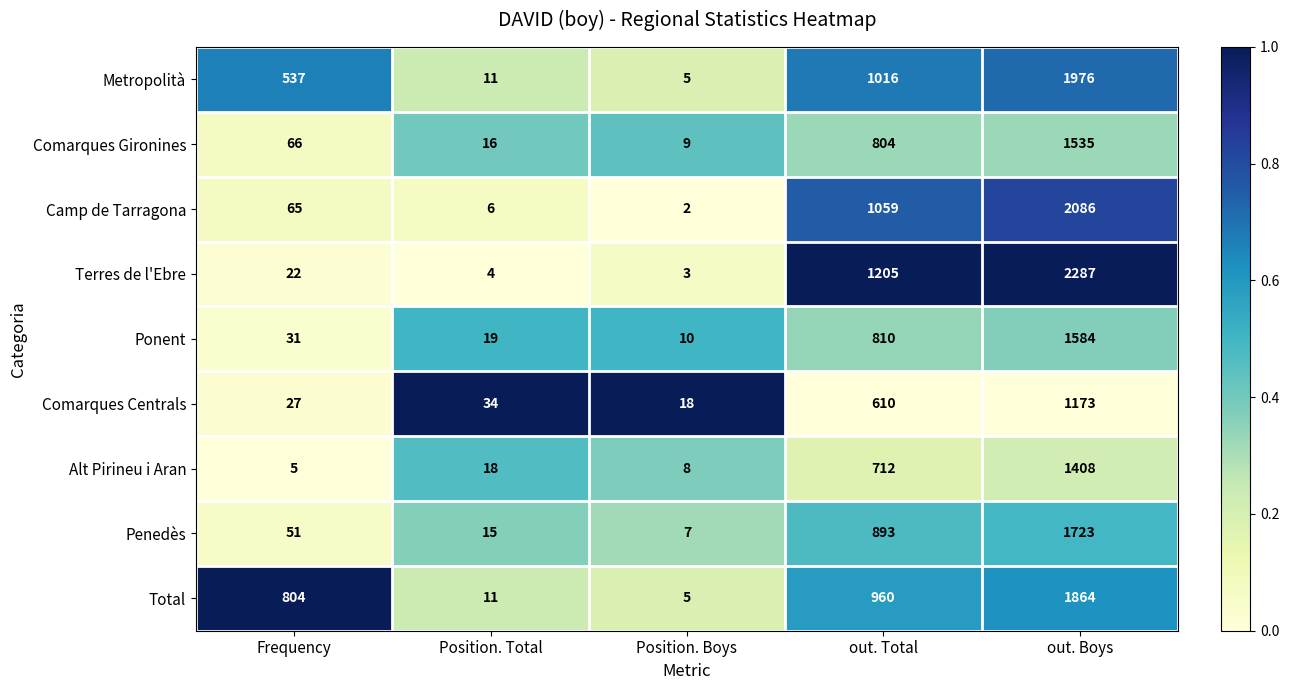

At which category is the sum across all series the highest?

out. Boys